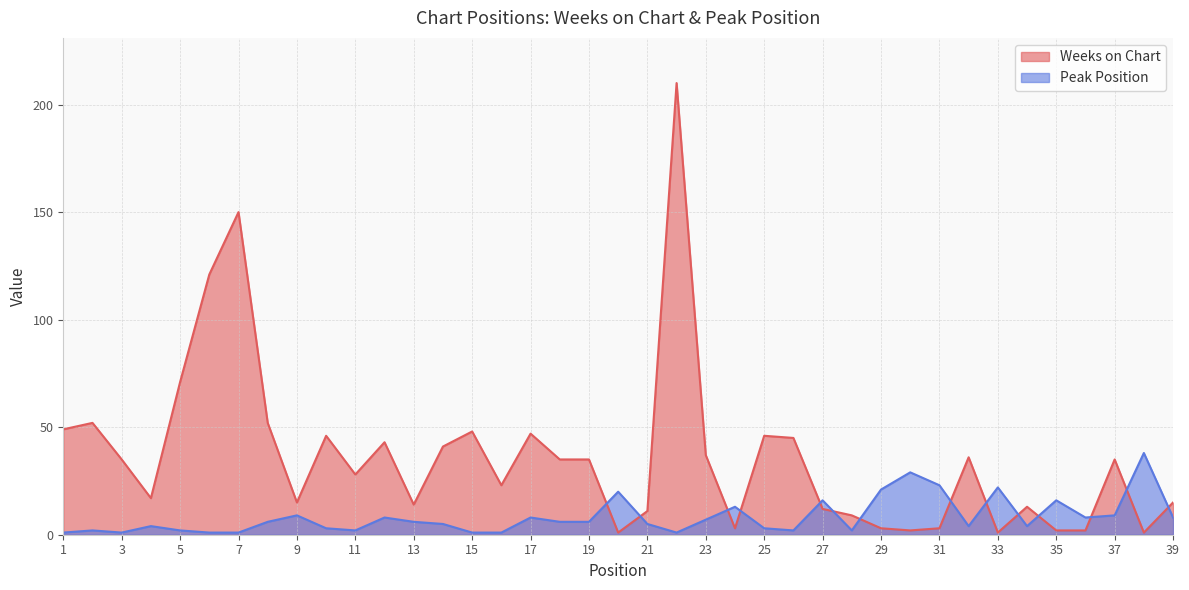

What is the difference between the highest and lowest values at 33?

21